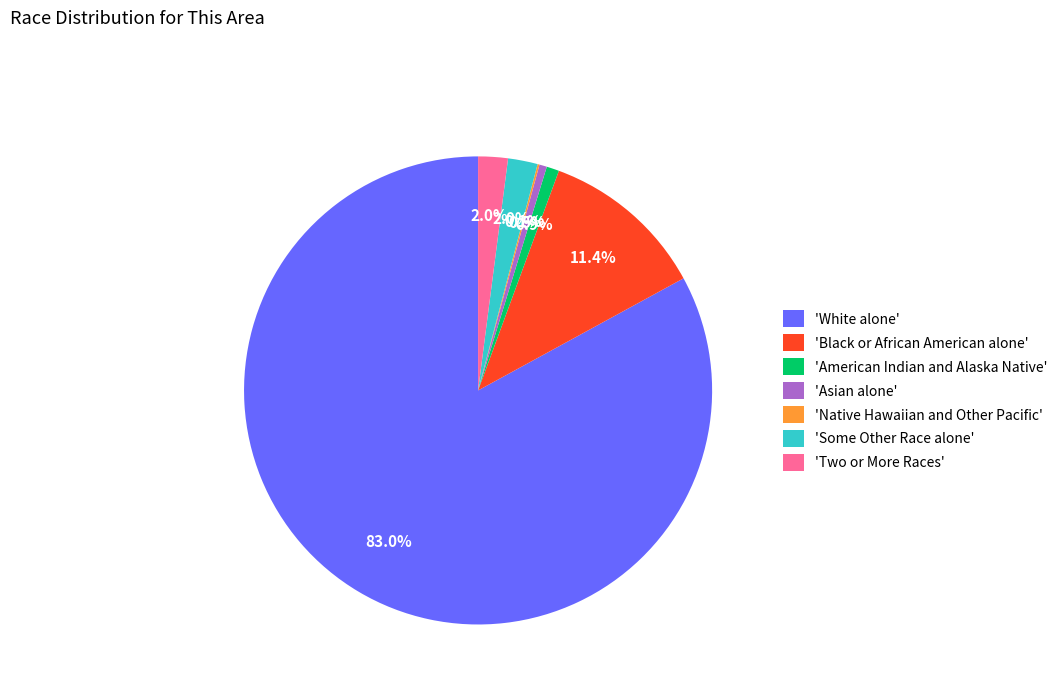

What is the majority slice?

'White alone'